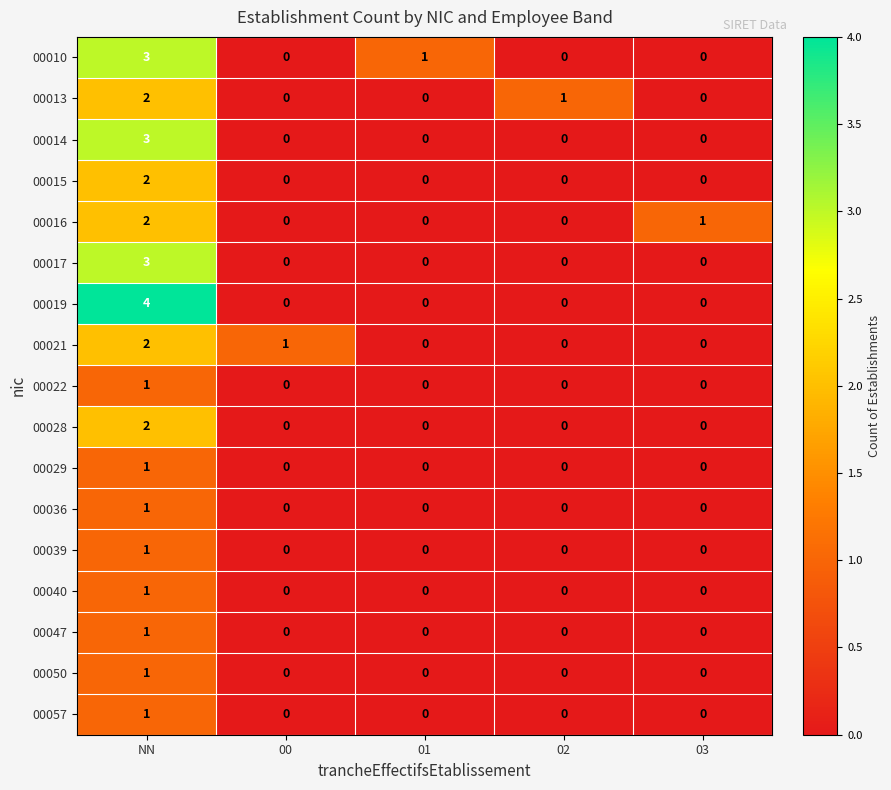

The value of 00019 at 00 is 0. True or false?

True